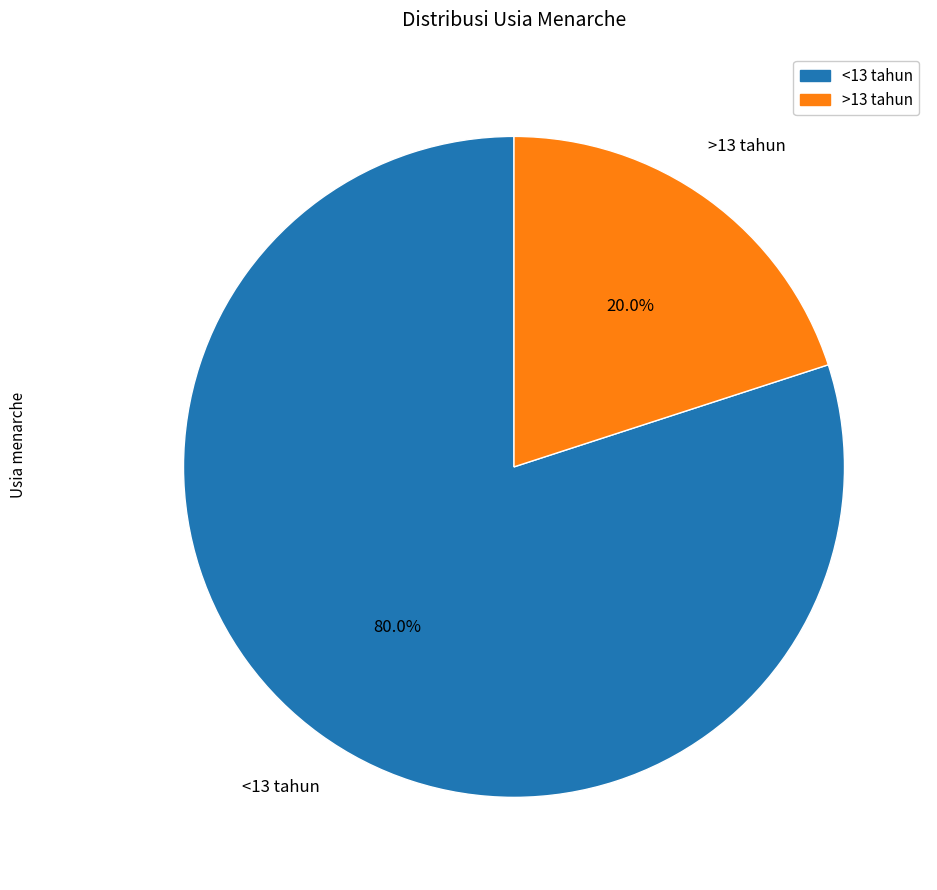

Is there a majority slice in this chart?

Yes